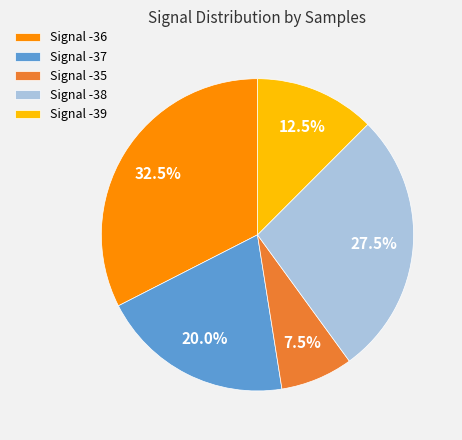

Which has a higher value, Signal -39 or Signal -36?

Signal -36